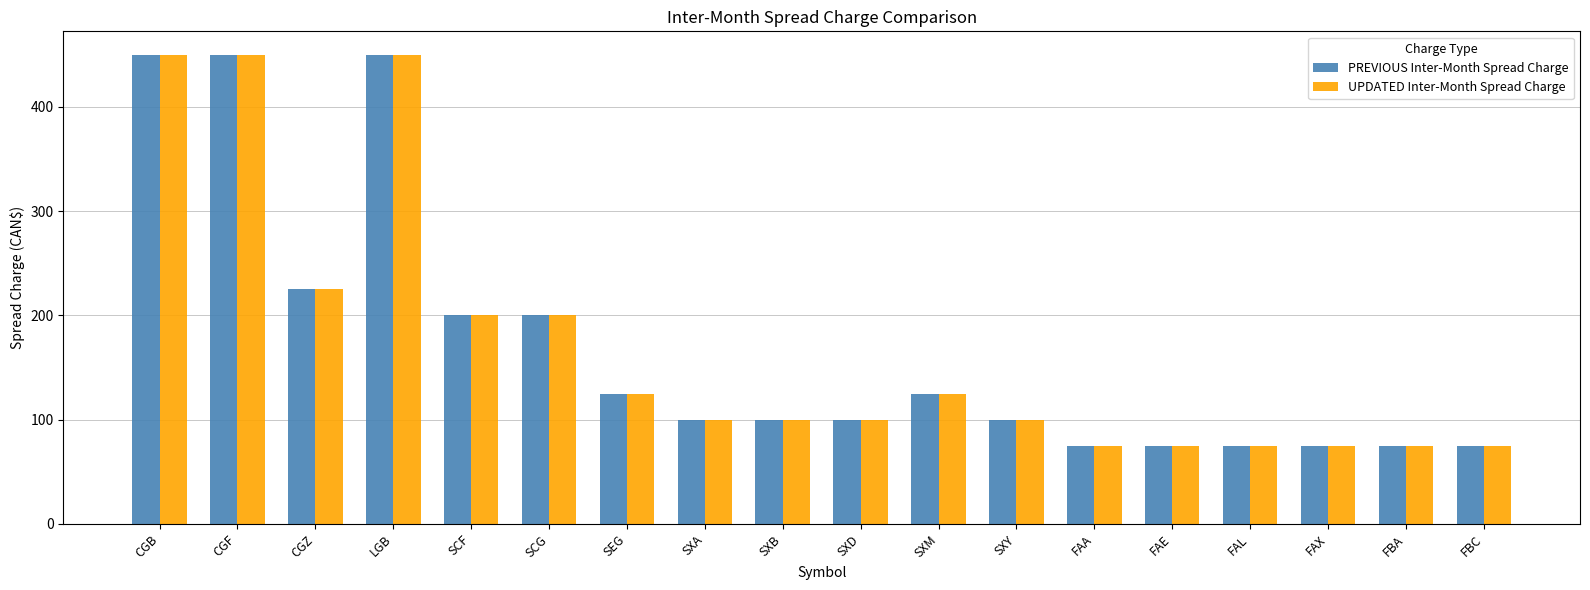

What is the total value across all series at SXM?

250